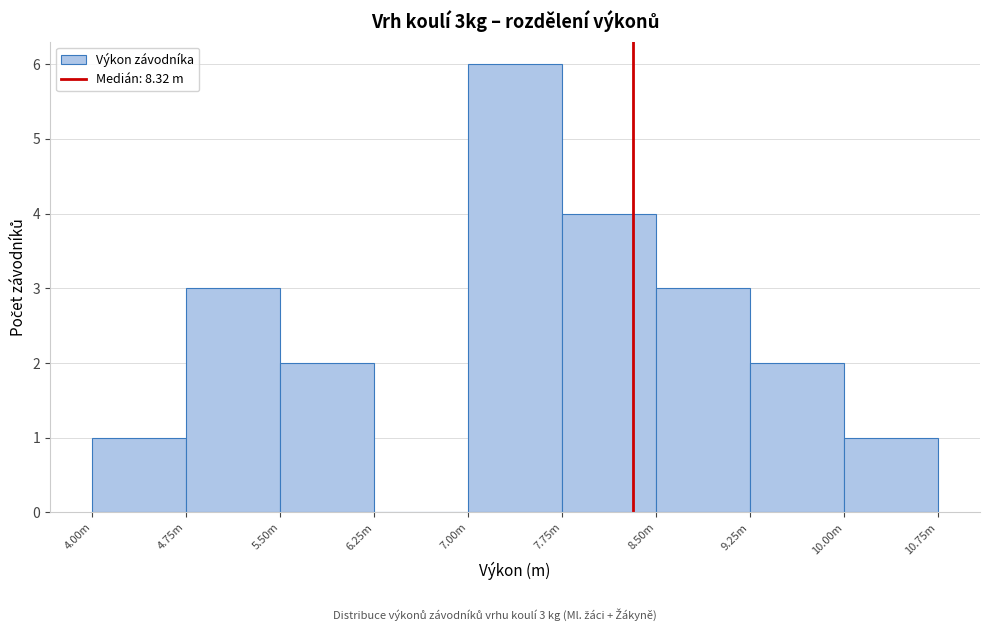

Reading left to right, list all the values displayed in this chart.

4.00m=1	4.75m=3	5.50m=2	6.25m=0	7.00m=6	7.75m=4	8.50m=3	9.25m=2	10.00m=1